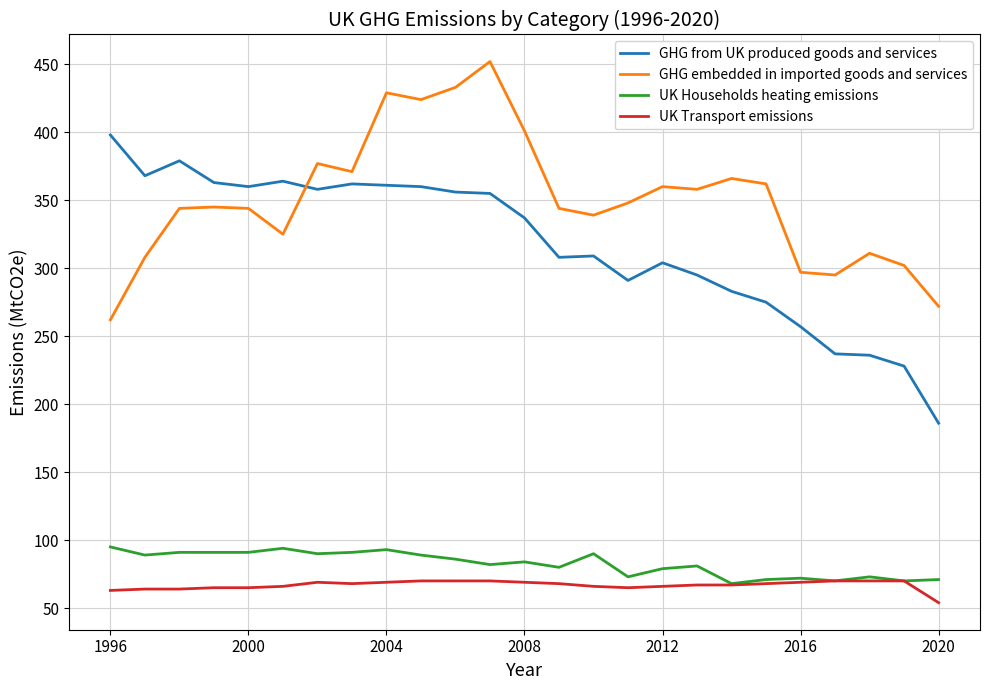

True or false: UK Households heating emissions and GHG from UK produced goods and services cross at least once.

False